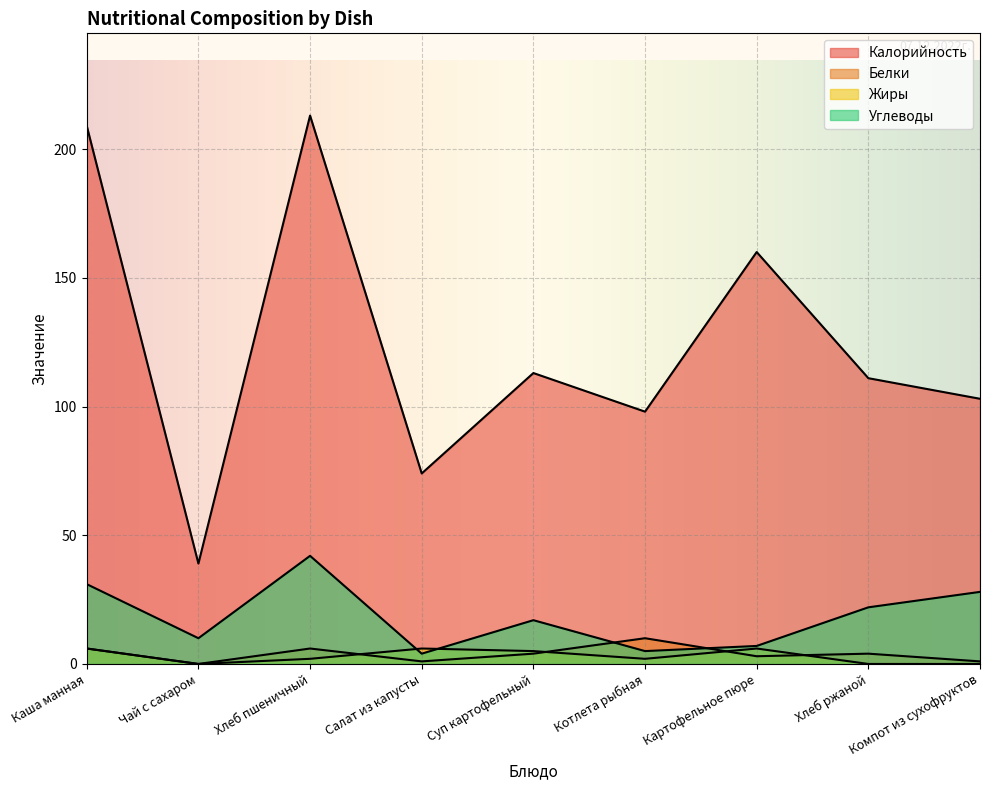

The value of Калорийность at Суп картофельный is 62. True or false?

False